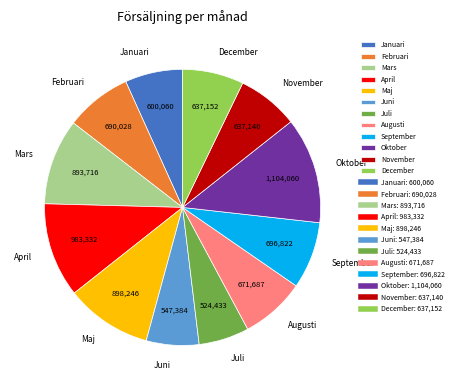

Is it true that Maj is 10% of the pie?

True